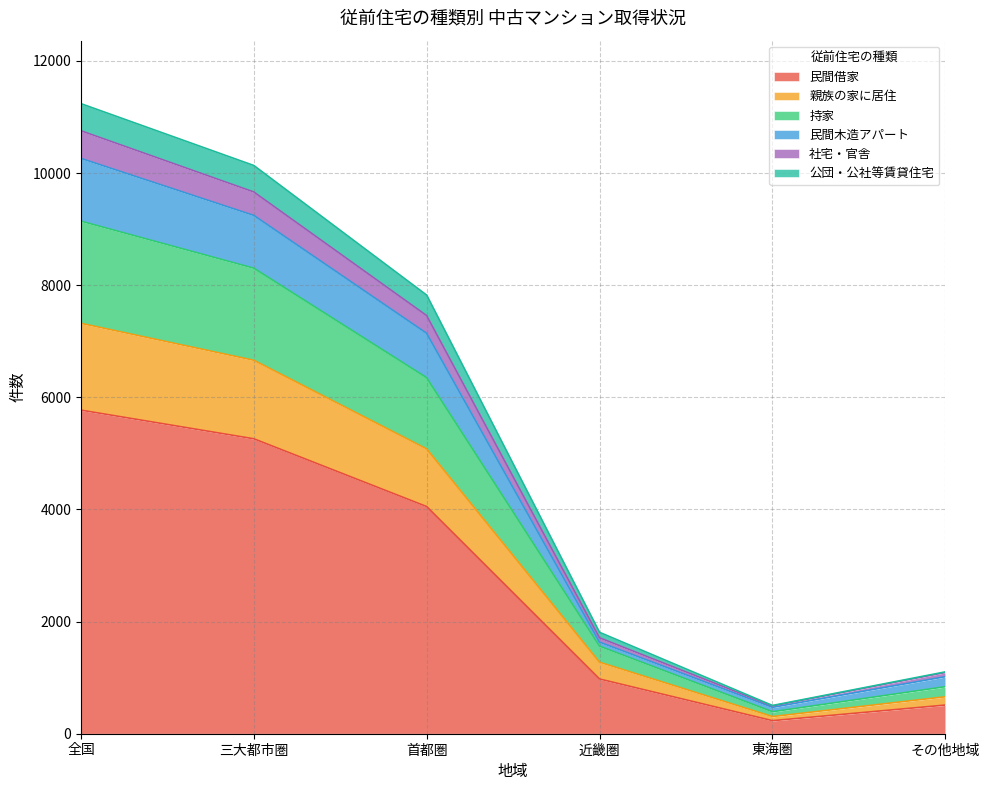

What is the total value across all series at 全国?

11237